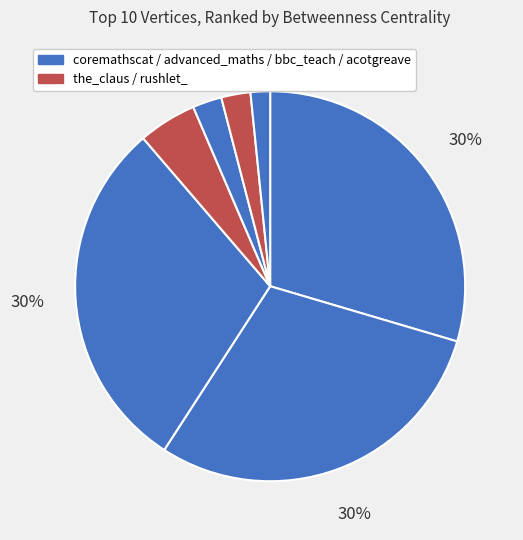

How many segments does this pie chart have?

7